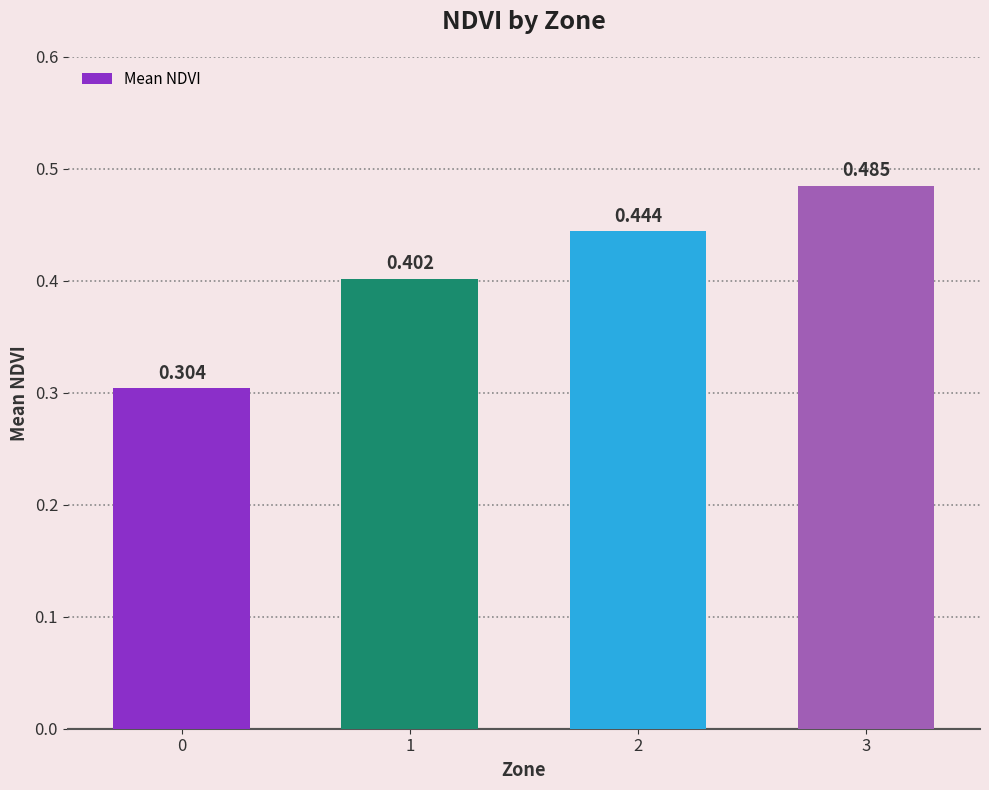

The value at 2 is 0.4. True or false?

True